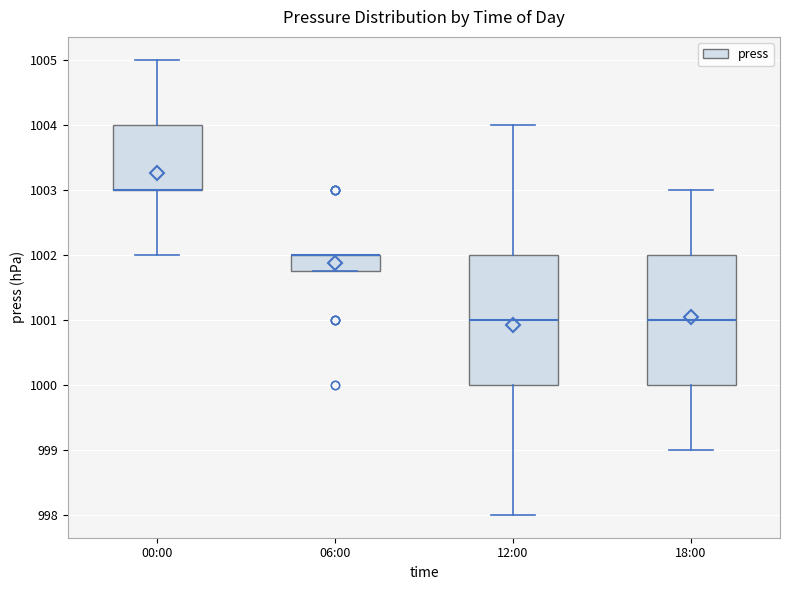

Where does the lower whisker of the box for 12:00 end on the y-axis? The values are not printed on the chart, so give them approximately, as read against the axis.

998.0